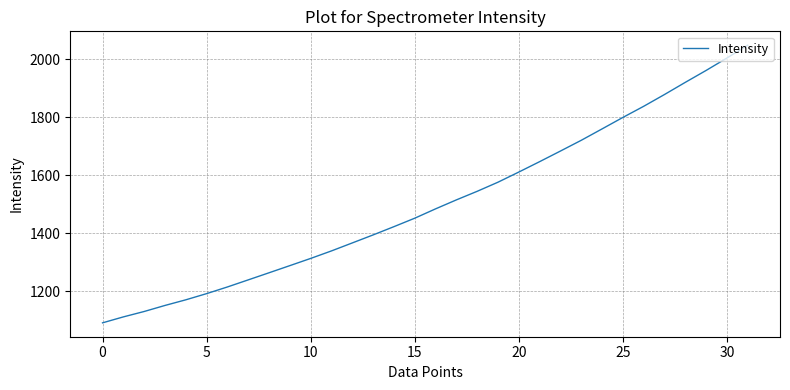

What is the greatest value displayed?

2048.2